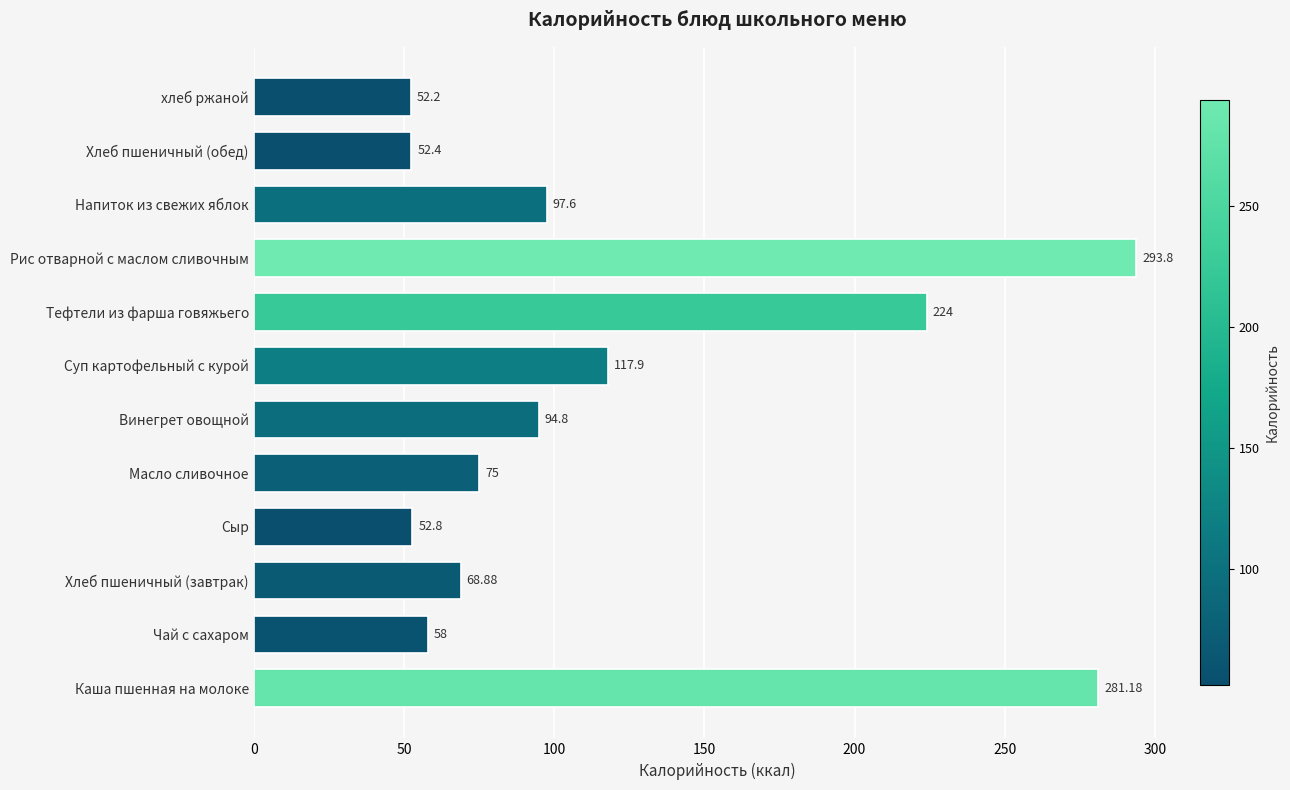

What is the maximum value shown in the chart?

293.8